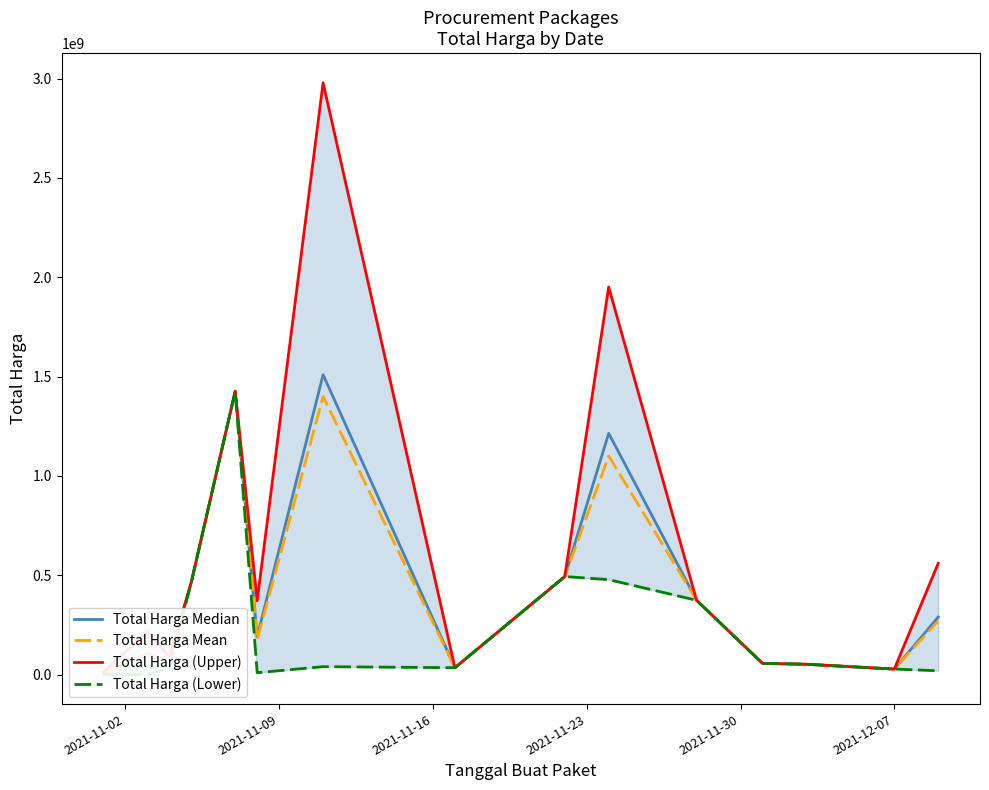

True or false: Total Harga Median and Total Harga (Lower) cross at least once.

False